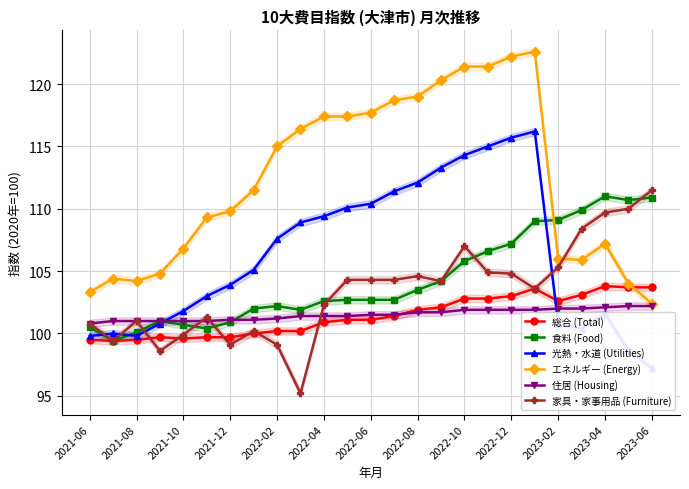

In 光熱・水道 (Utilities), how many points are lower than both neighbors (excluding endpoints)?

2